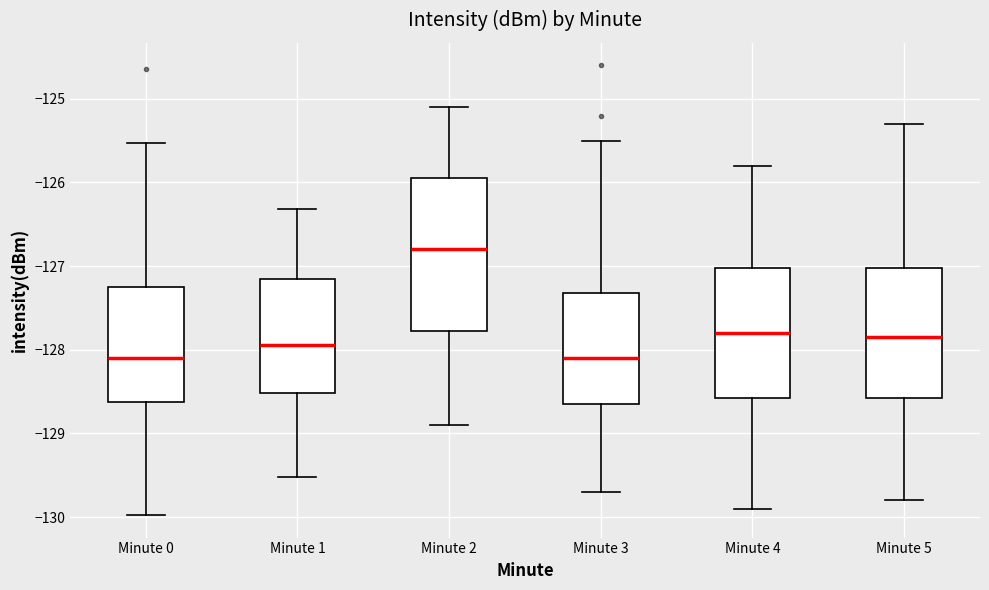

Comparing the boxes themselves (not the whiskers), which one is the tallest?

Minute 2